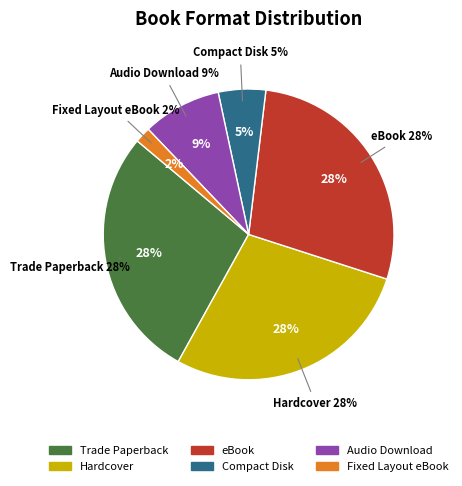

True or false: Compact Disk accounts for 11% of the total.

False